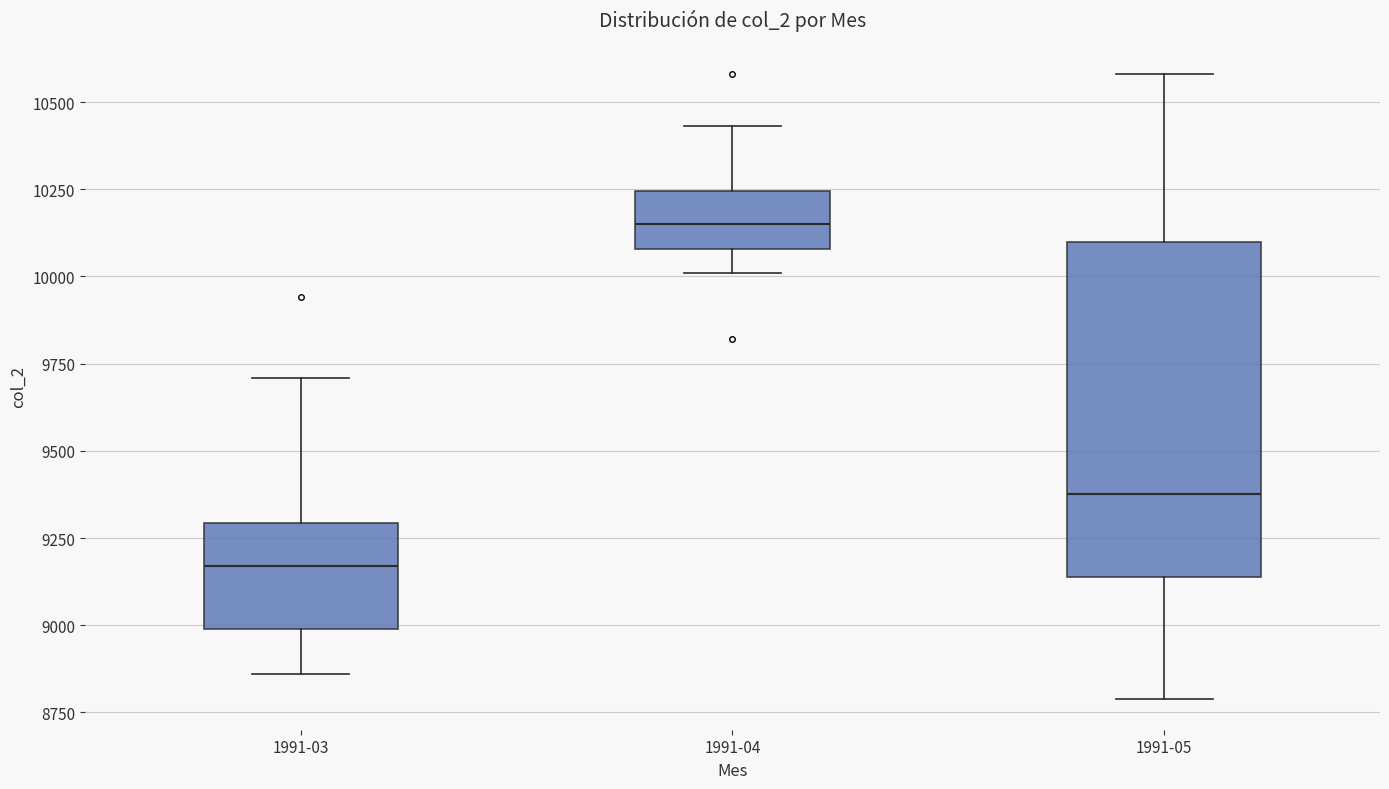

Where does the lower whisker of the box for 1991-03 end on the y-axis? The values are not printed on the chart, so give them approximately, as read against the axis.

8850